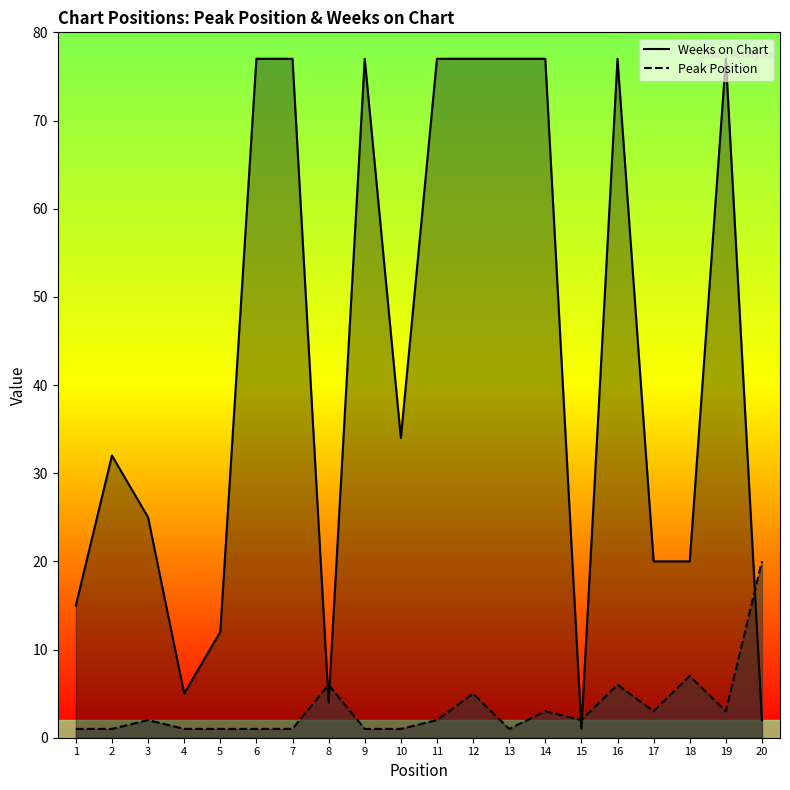

Which series ends up on top after the final intersection of Weeks on Chart and Peak Position?

Peak Position